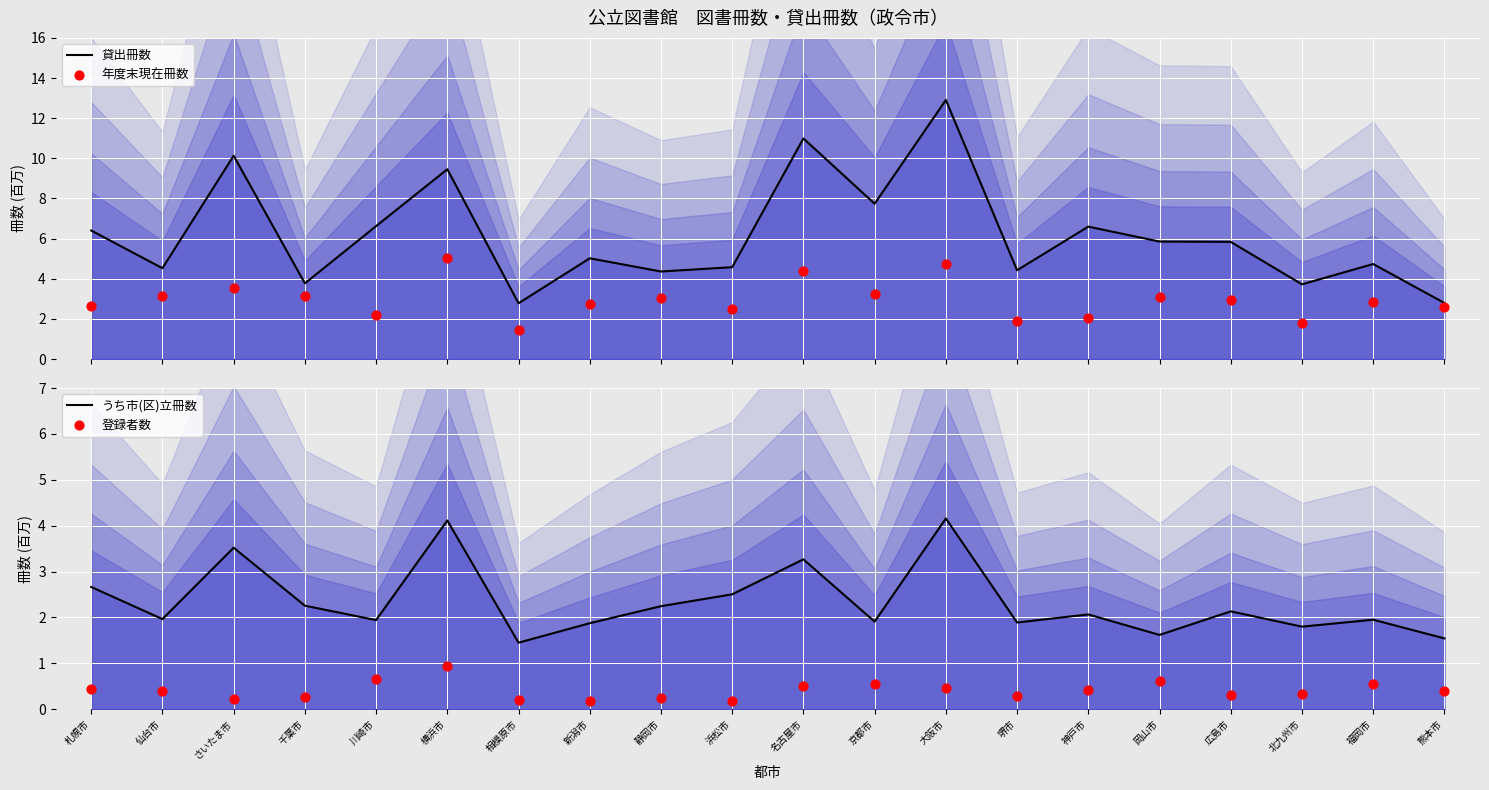

Is the value of 年度末現在冊数 at 京都市 greater than the value of 登録者数 at 札幌市?

Yes